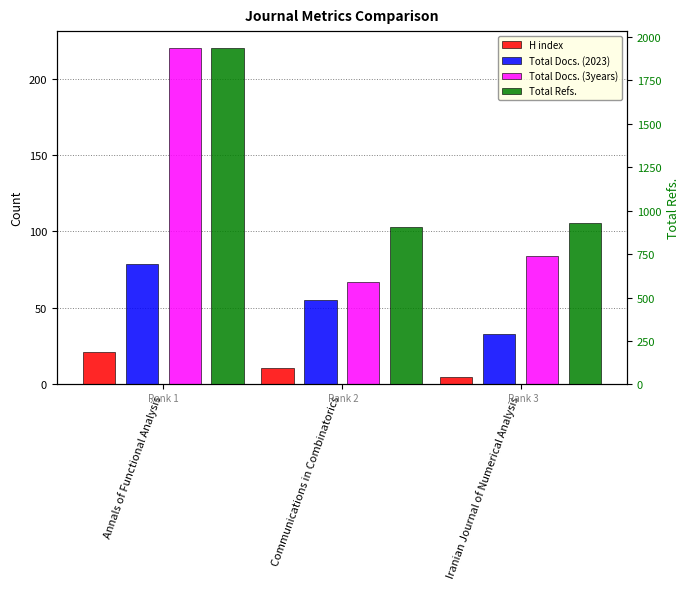

The value of Total Docs. (3years) at Annals of Functional Analysis is 143. True or false?

False